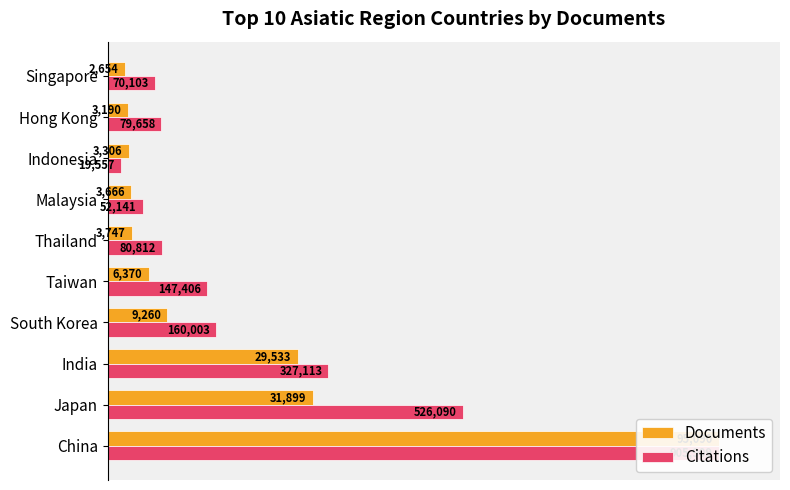

Is it true that Citations equals 15.3 at 100?

False